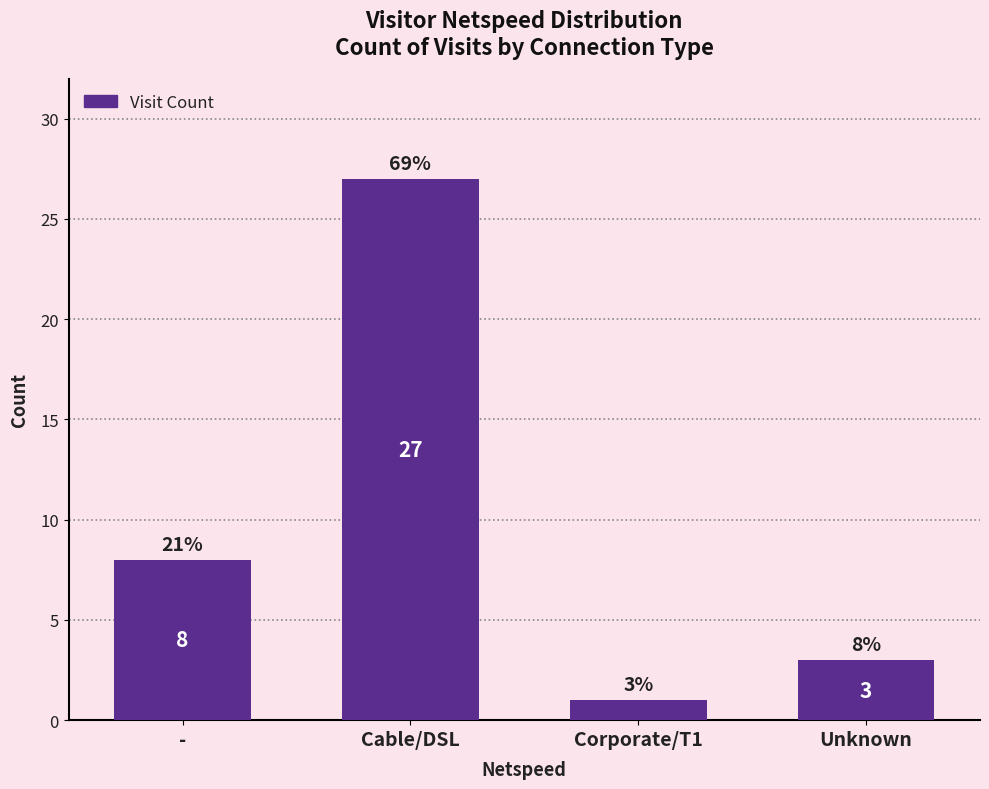

How many values are below 8?

2